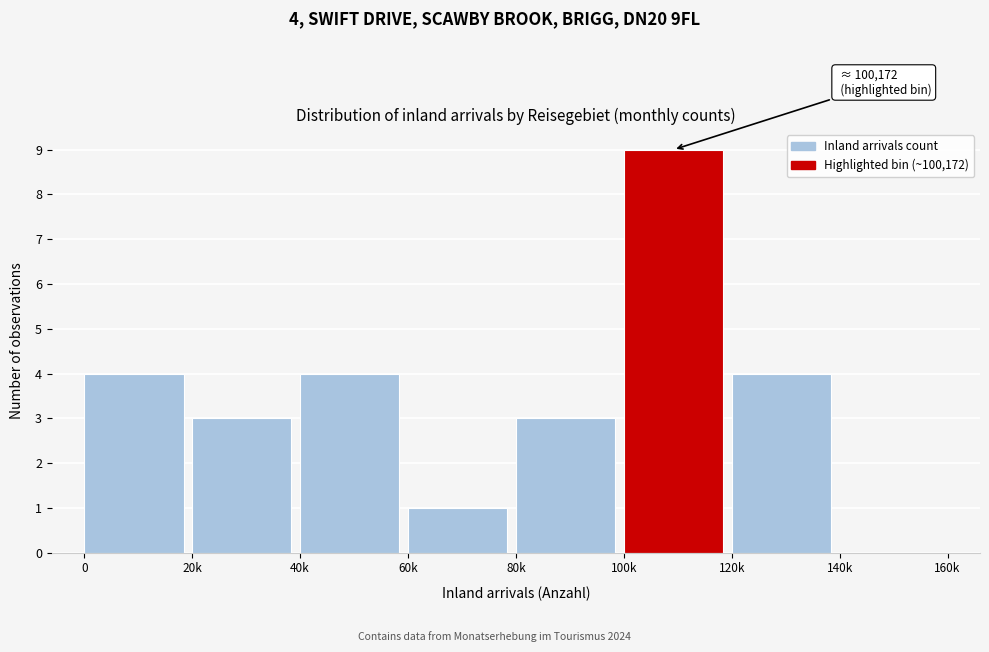

Reading right to left, what are all the values shown in this chart?

140k=0	120k=4	100k=9	80k=3	60k=1	40k=4	20k=3	0=4